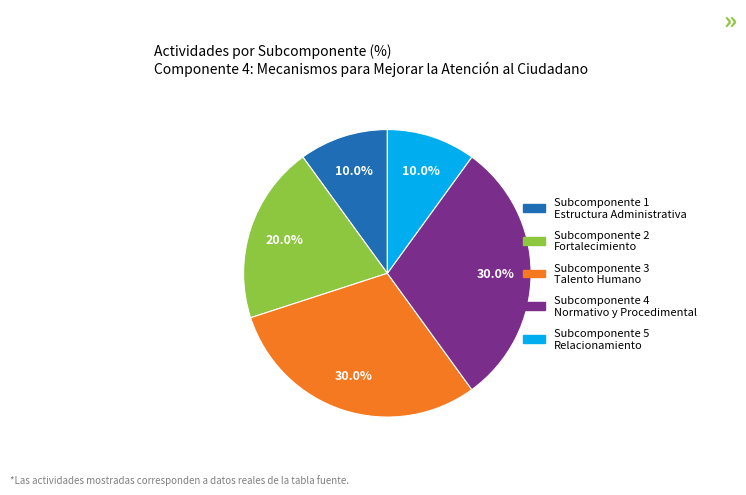

What percentage do Subcomponente 2 Fortalecimiento and Subcomponente 3 Talento Humano together represent?

50.0%